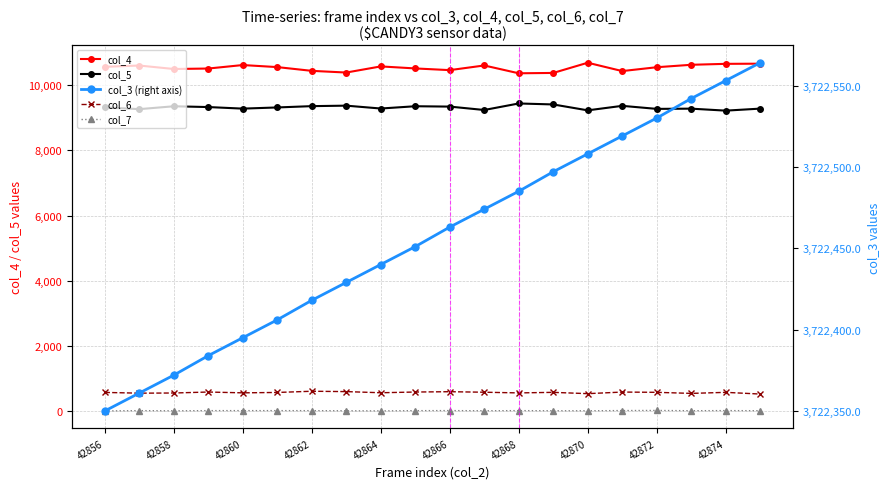

Which series has the widest spread of values?

col_4